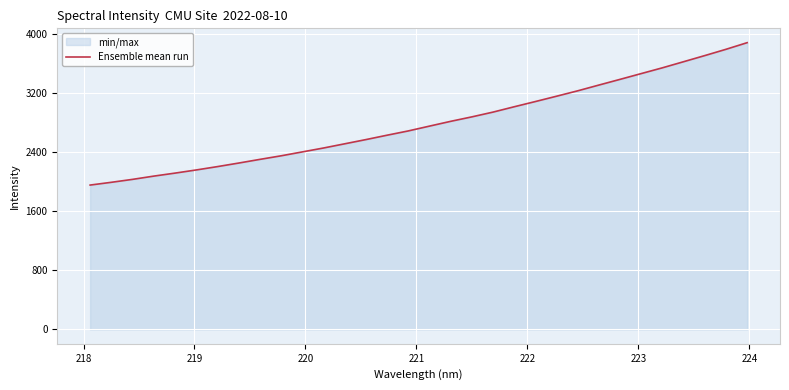

What is the value of the 11th point from the left?

2403.4